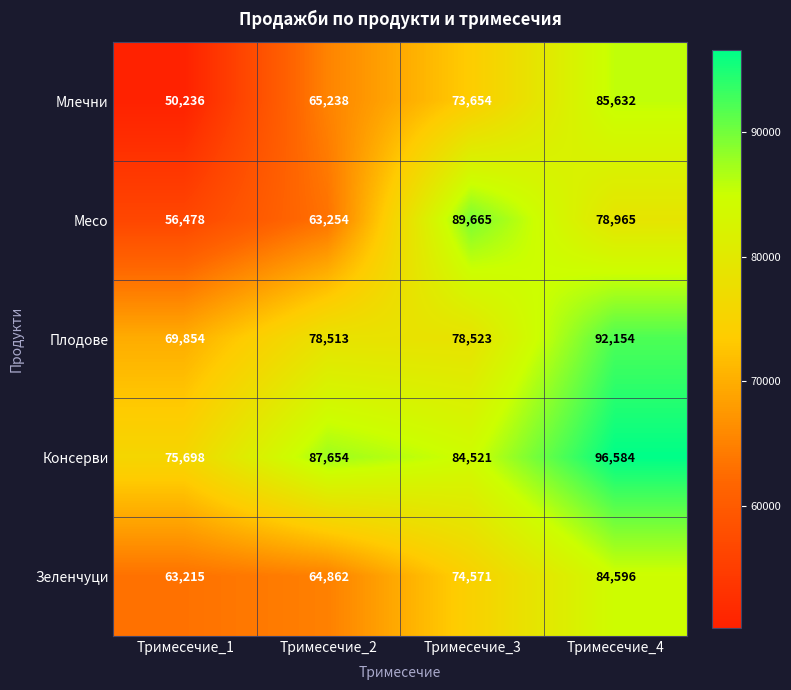

What is the difference between the Месо values at Тримесечие_2 and Тримесечие_1?

6776